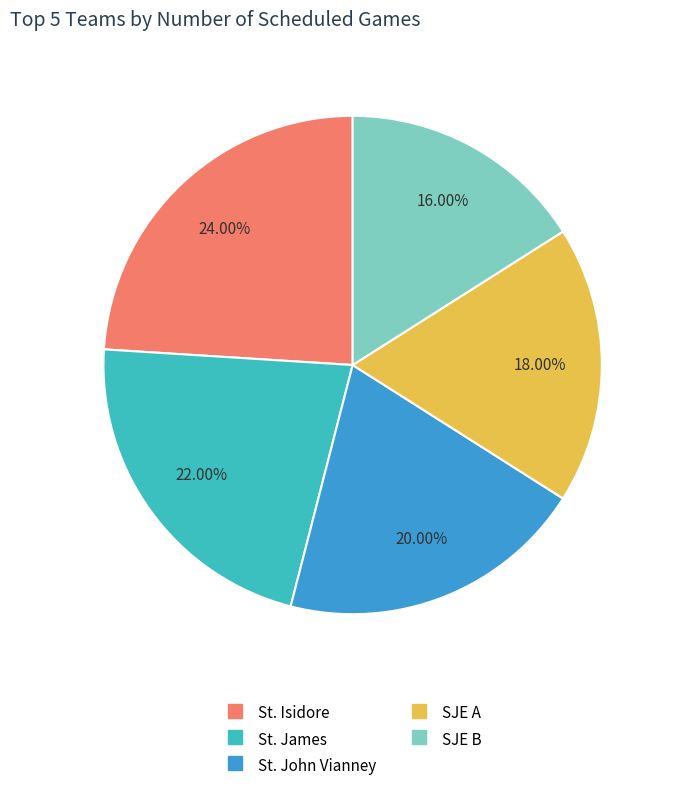

Does St. James represent more than half of the total?

No